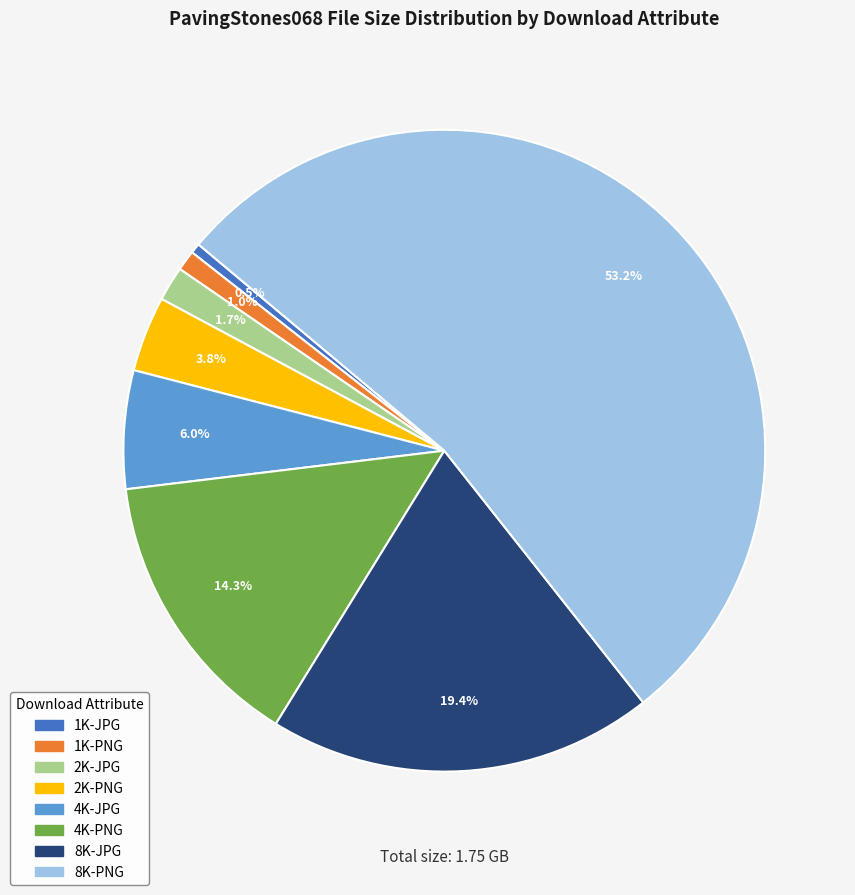

What is the ratio of the value at 1K-PNG to the value at 4K-PNG?

0.1